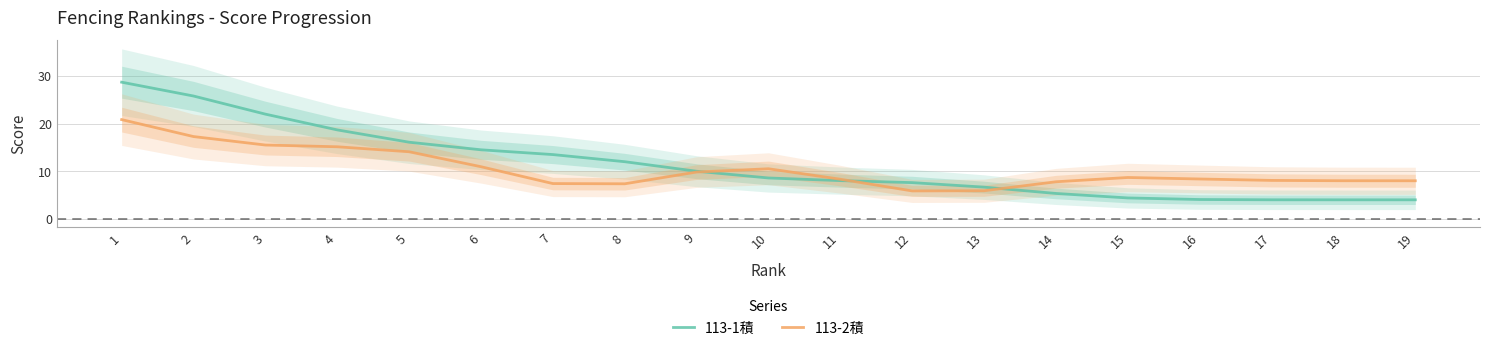

True or false: 113-1積 and 113-2積 cross at least once.

True